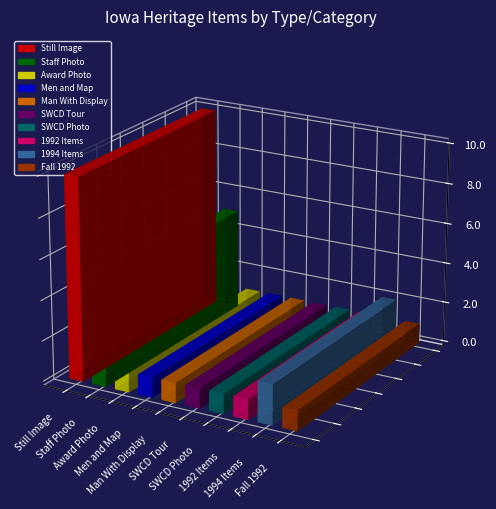

At which label does the data first exceed 4?

Still Image